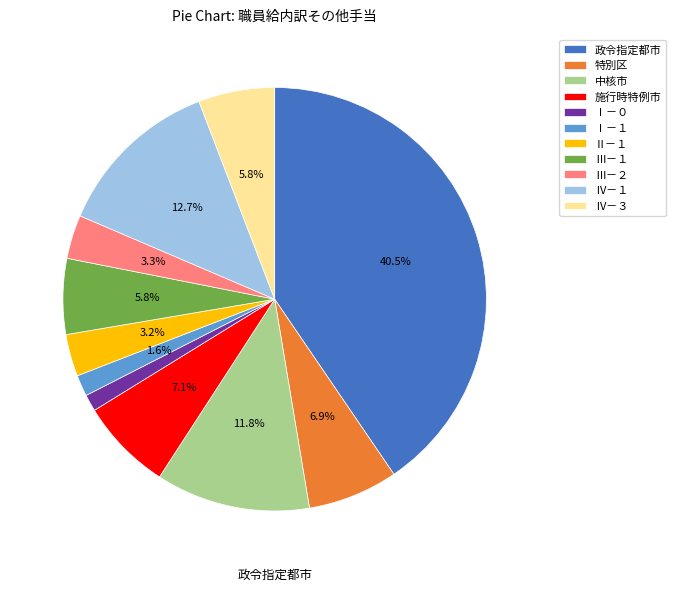

Is it true that Ⅳ－１ is 27% of the pie?

False